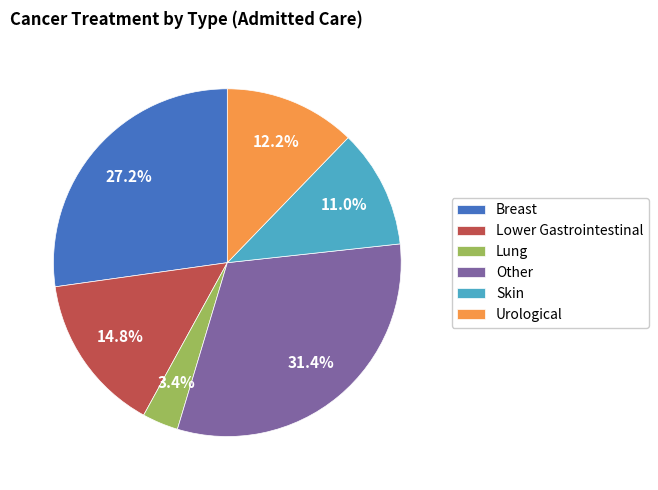

Rank the categories by value from lowest to highest.

Lung, Skin, Urological, Lower Gastrointestinal, Breast, Other